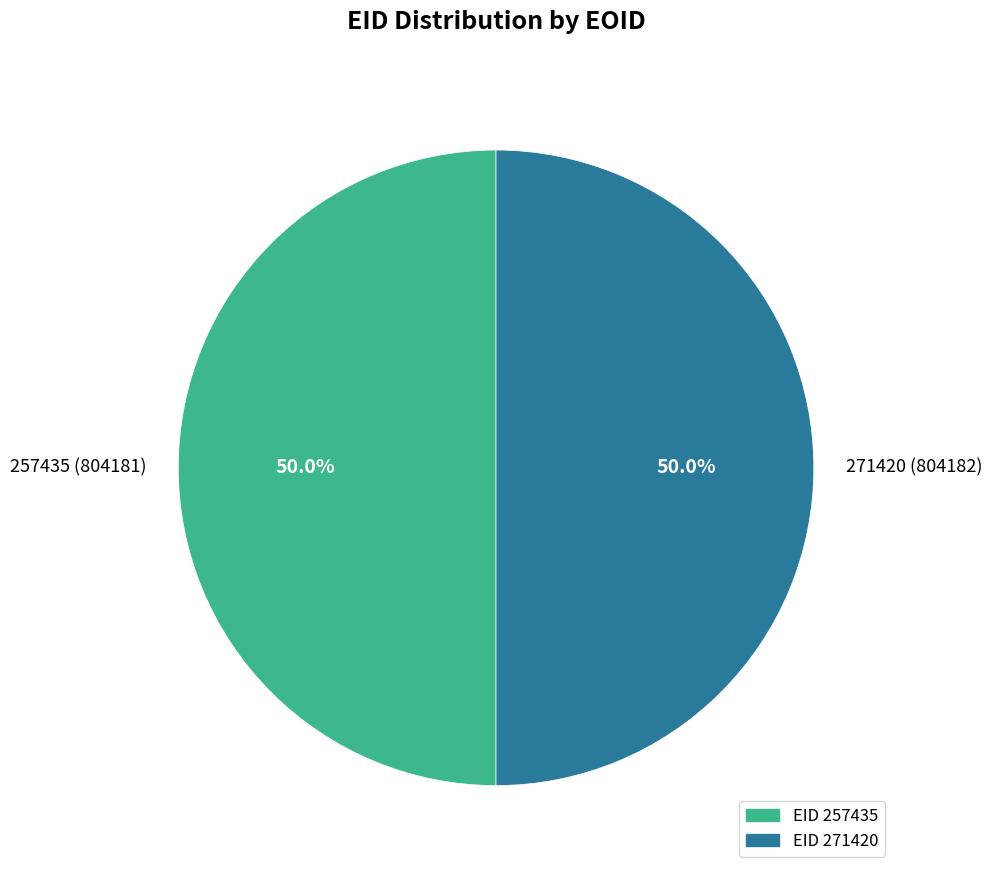

How many segments does this pie chart have?

2